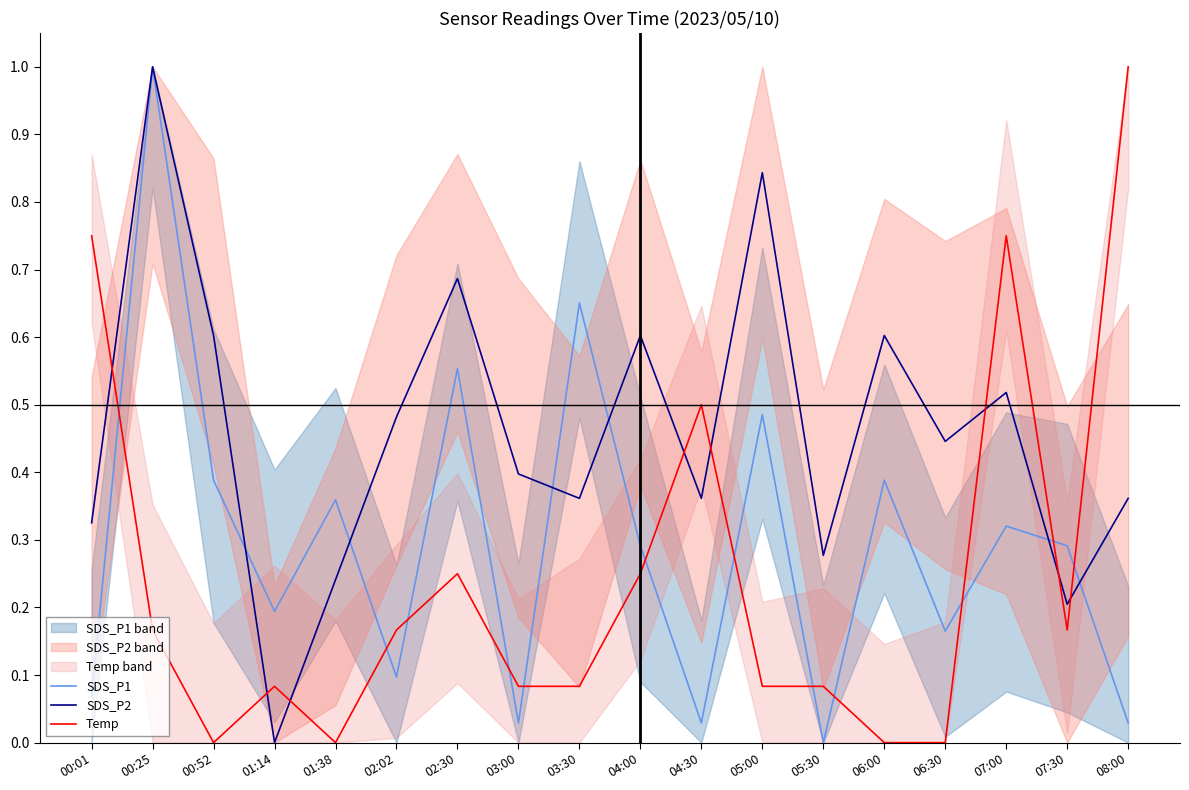

What are all the series names shown in the legend?

SDS_P1, SDS_P2, Temp